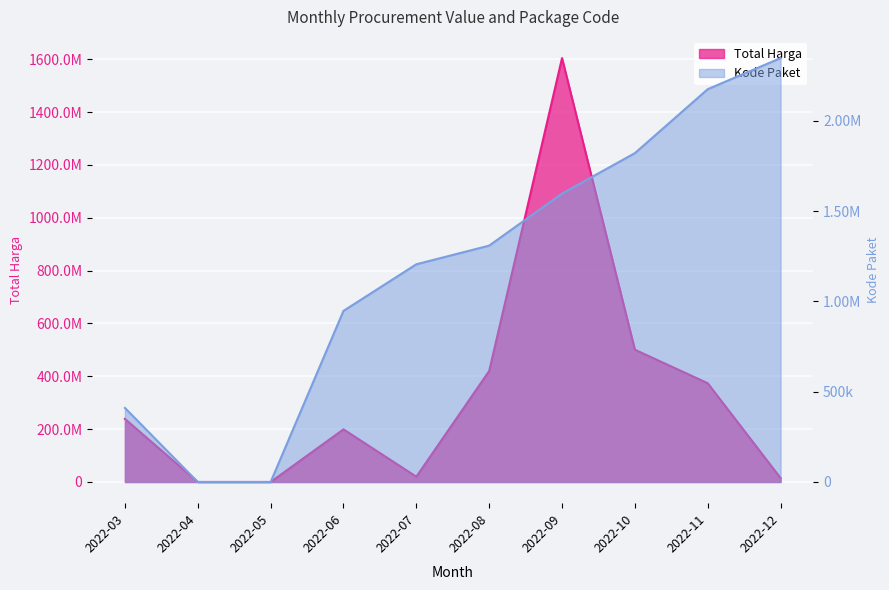

What is the sum of all Kode Paket values?

11809703